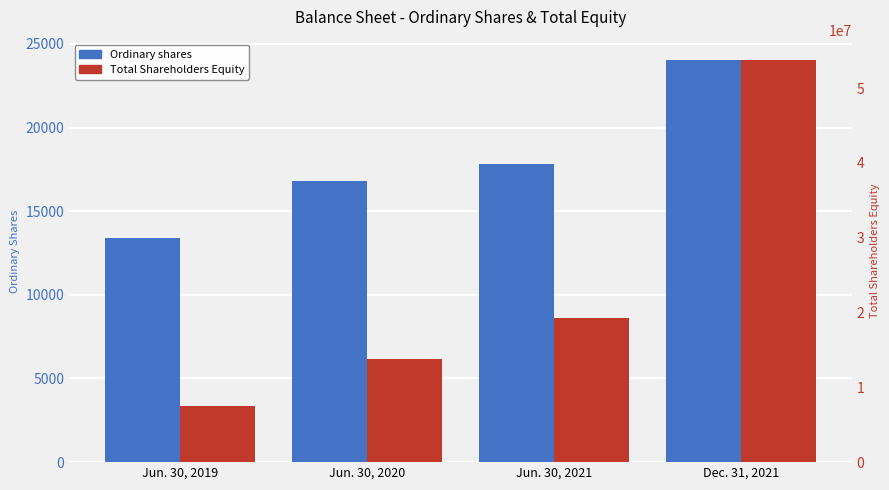

What is the sum of all Total Shareholders Equity values?

94360393